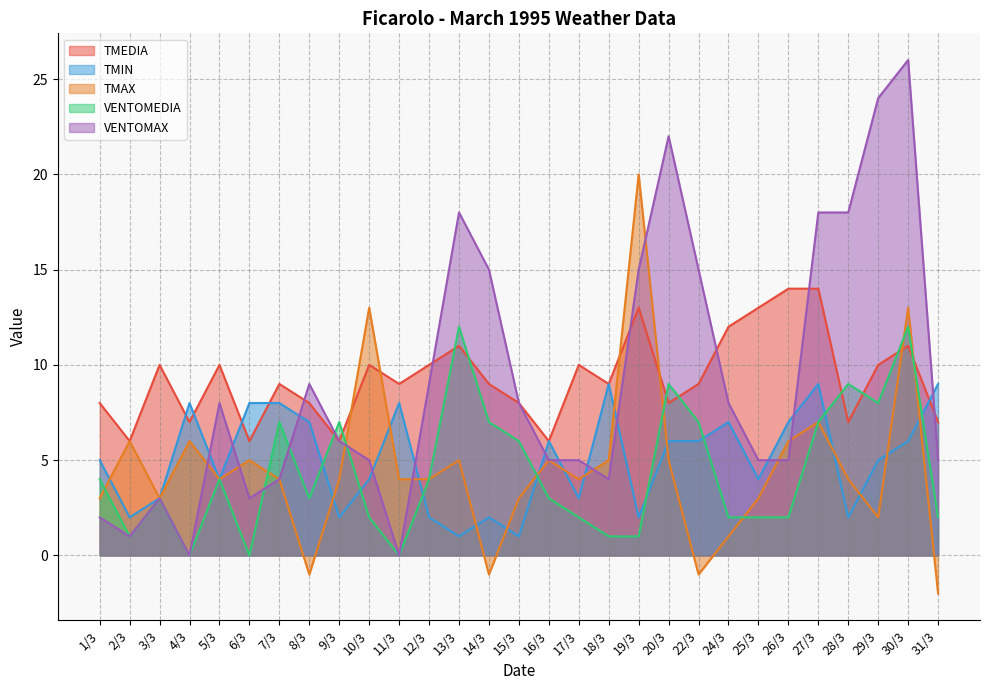

What is the label of the 26th point from the right?

4/3